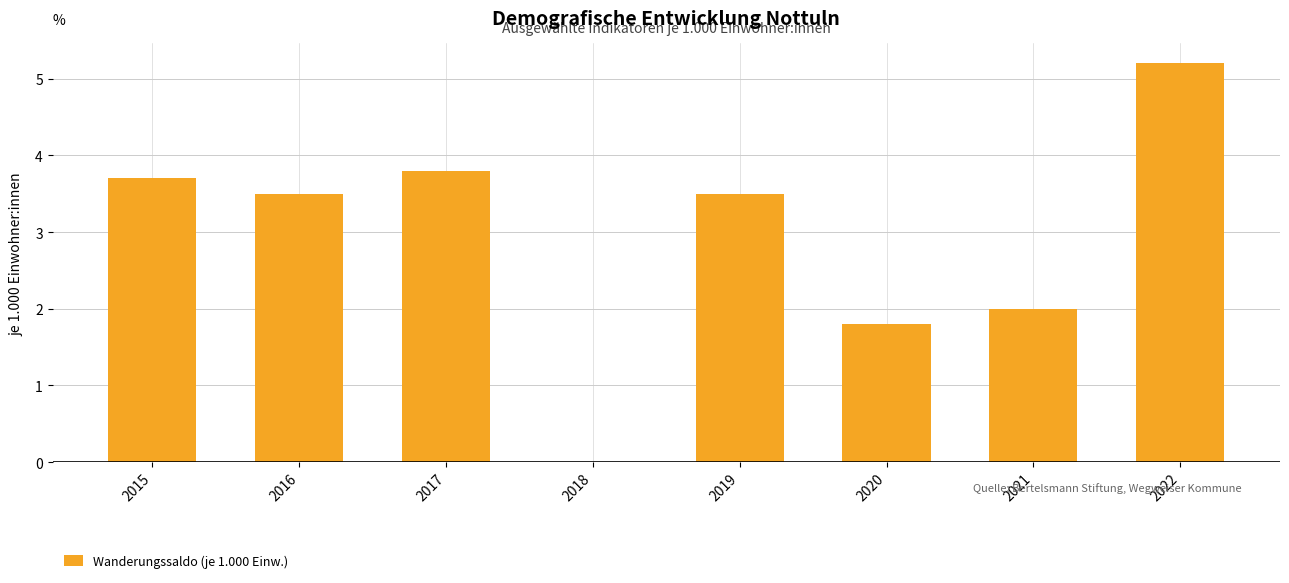

At which label is the value closest to 2?

2021